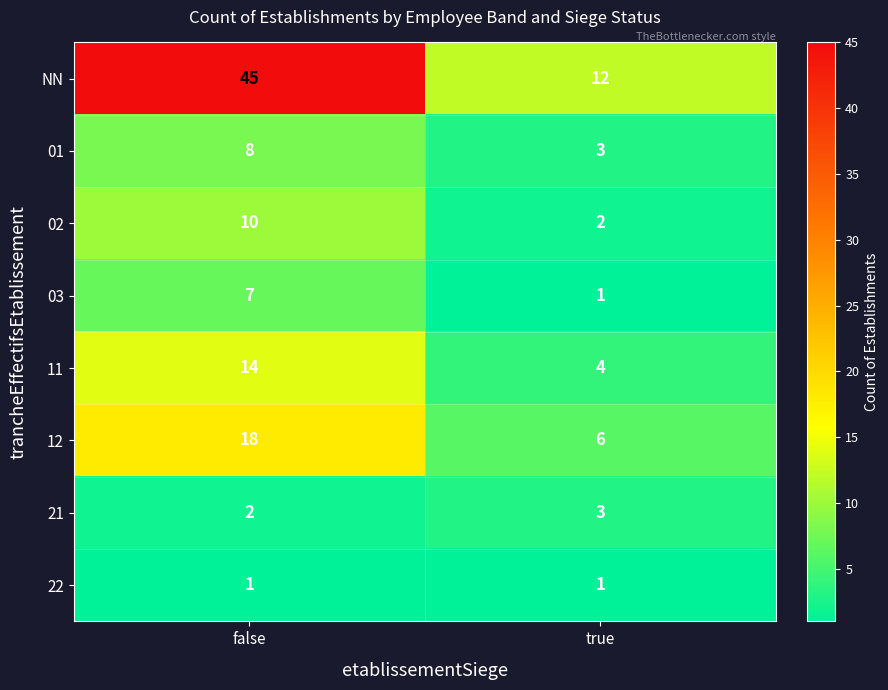

At how many categories does at least one series exceed 31?

1